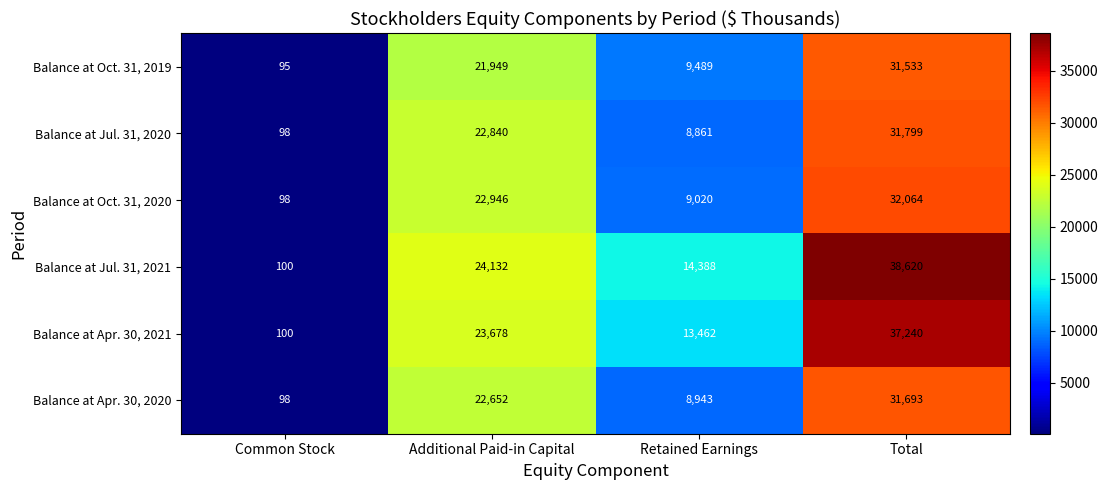

Which series changed the most between Common Stock and Total?

Balance at Jul. 31, 2021